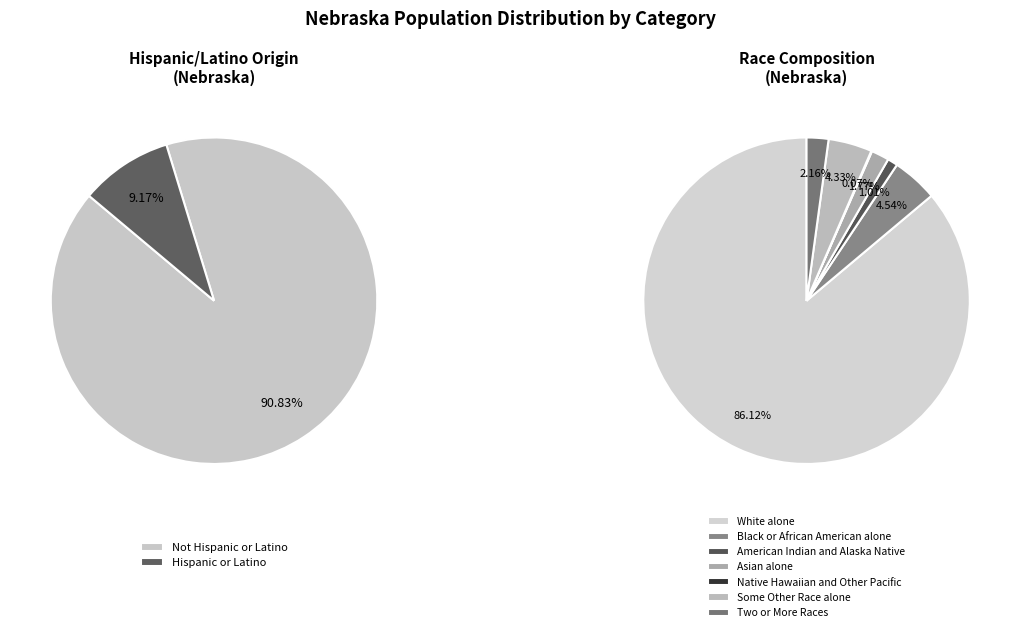

How many slices are in this pie chart?

9